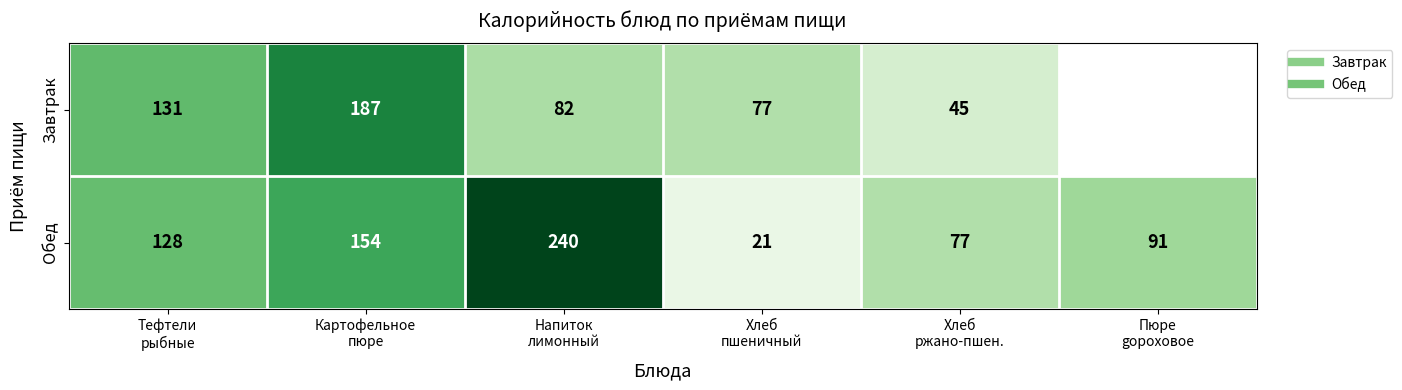

How many positive values does the Завтрак series have?

5